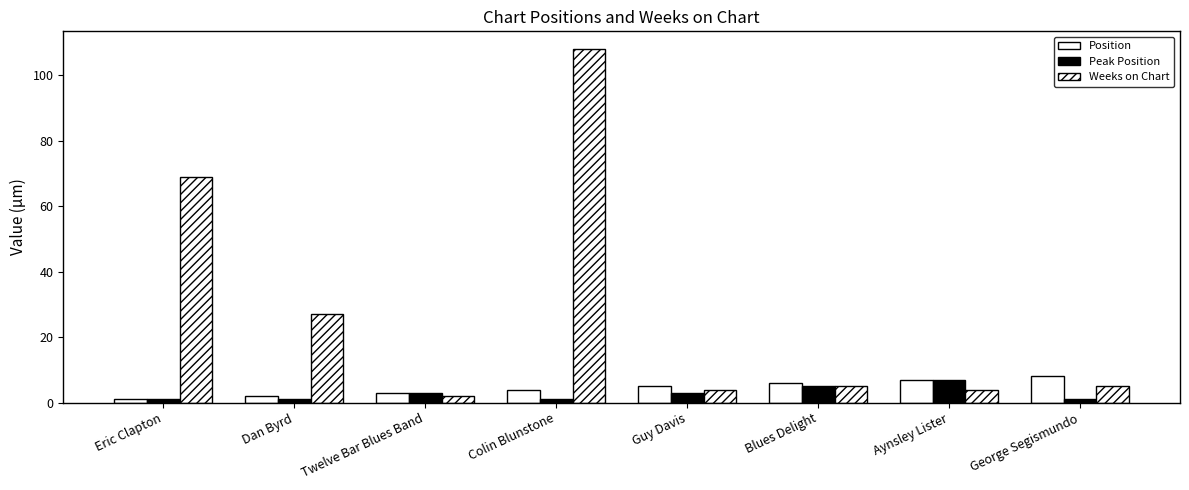

Are the bars horizontal?

No